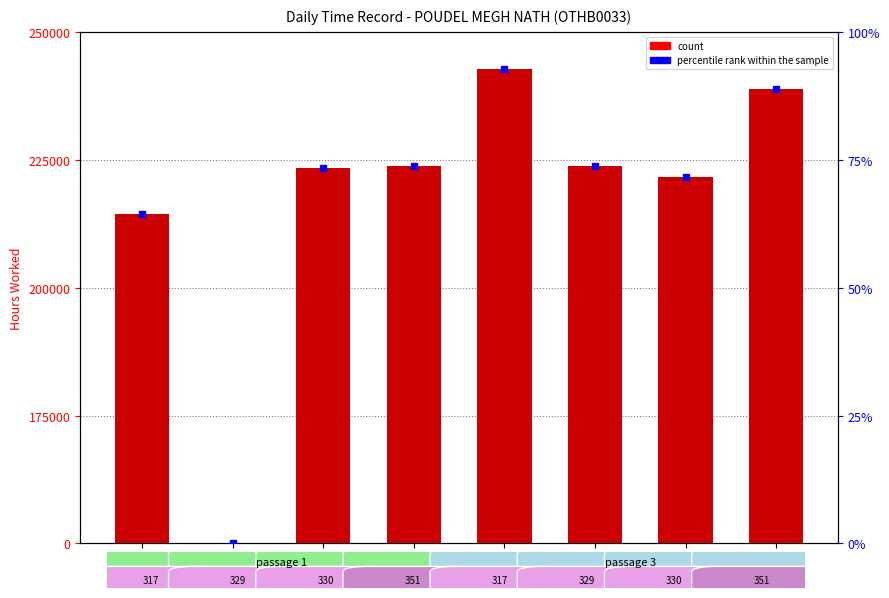

At how many categories does at least one series exceed 92?

1